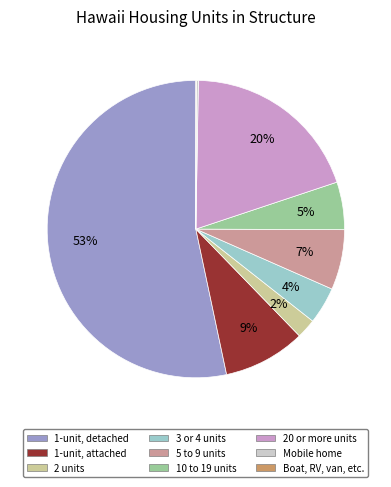

To the nearest percent, what is the difference between the largest and smallest slice percentages?

53%